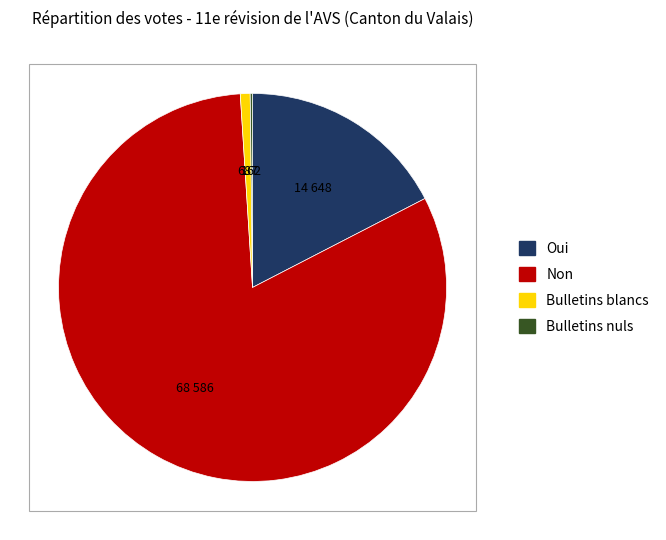

The Non slice represents 82% of the pie. True or false?

True